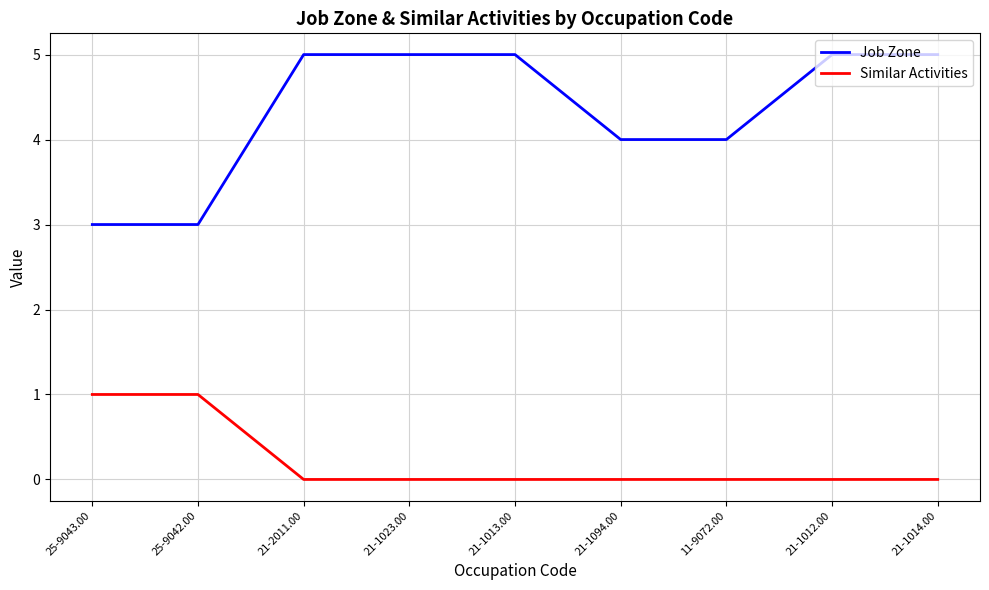

True or false: Job Zone and Similar Activities cross at least once.

False